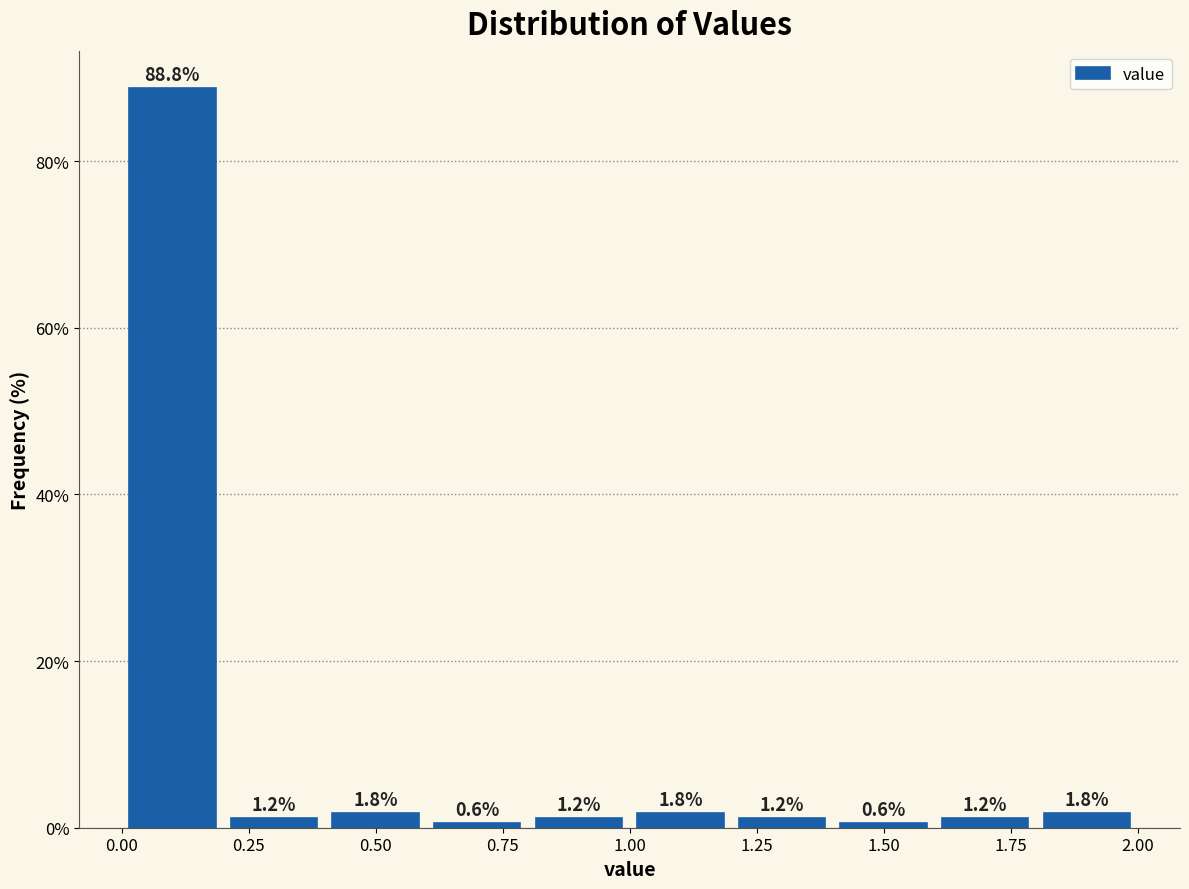

Which range on the x-axis has the tallest bar?

0.0 to 0.2